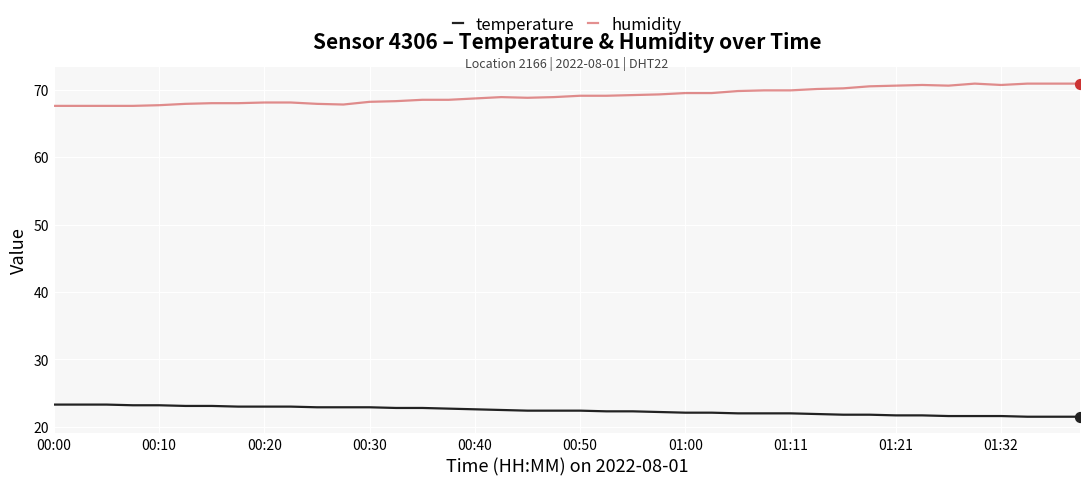

Which series has the largest total across all categories?

humidity